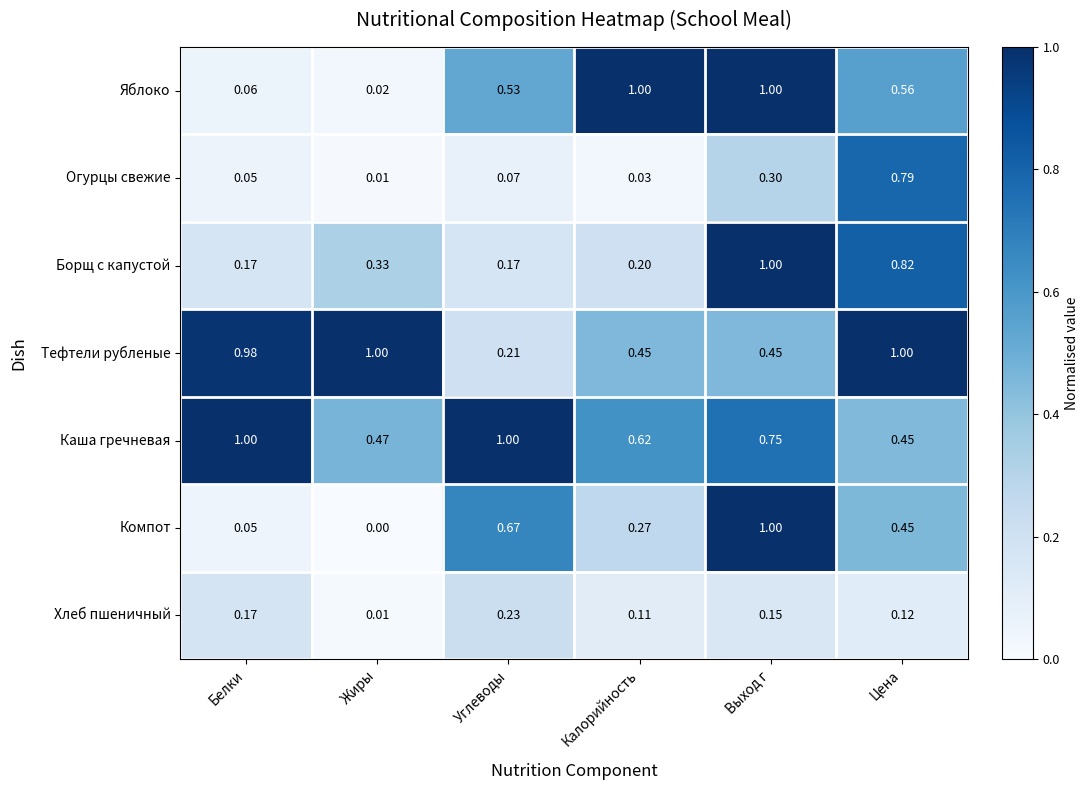

Which series has the widest spread of values?

Компот